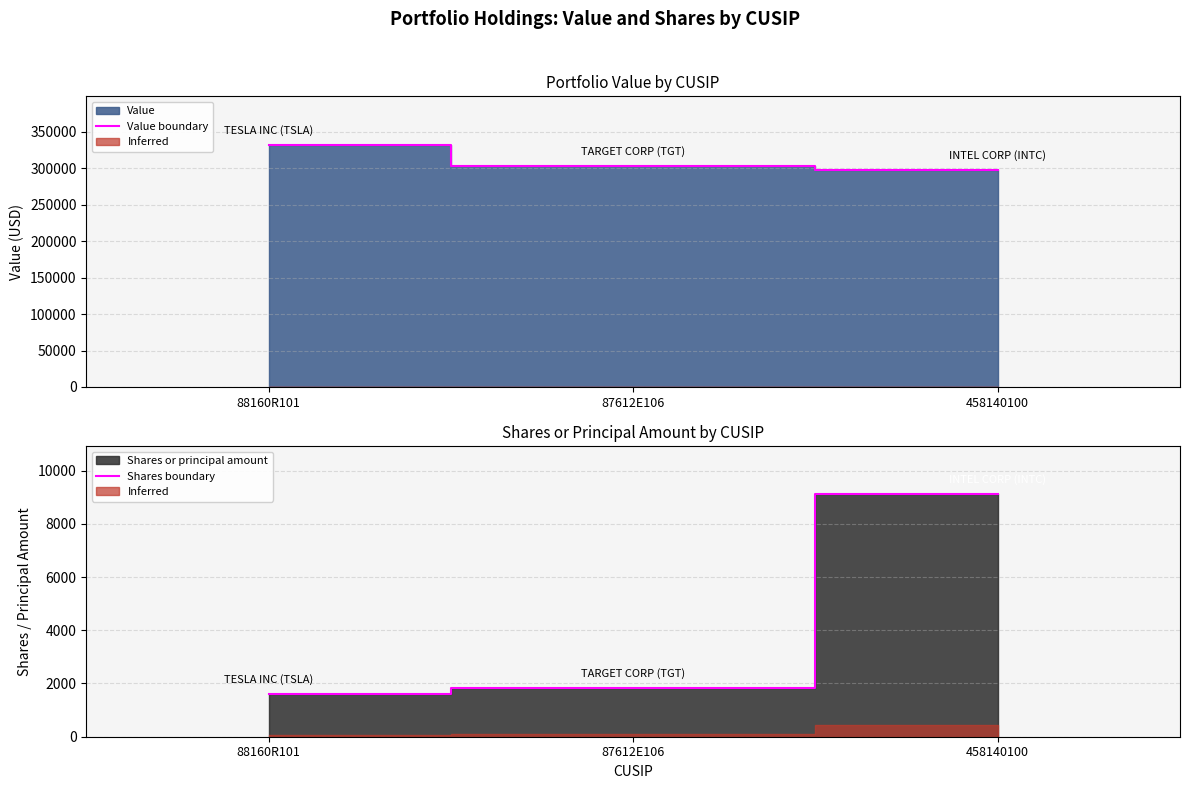

Which has a higher value, 88160R101 or 87612E106?

88160R101